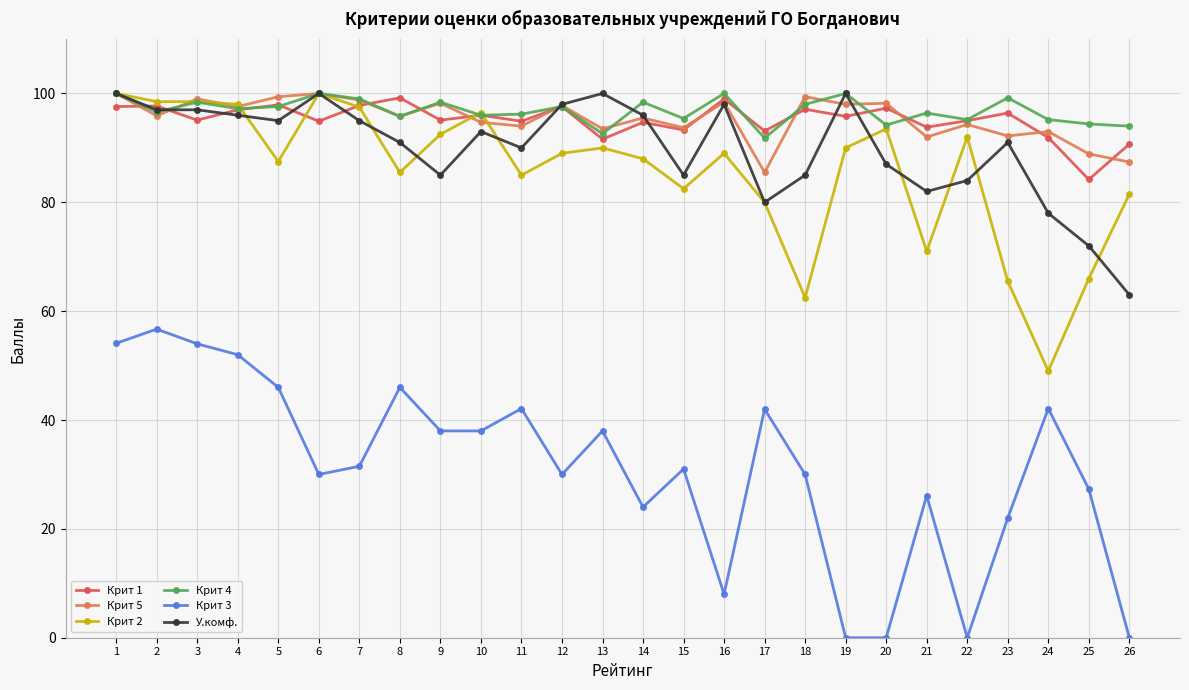

The value of Крит 1 at 20 is 97.3. True or false?

True